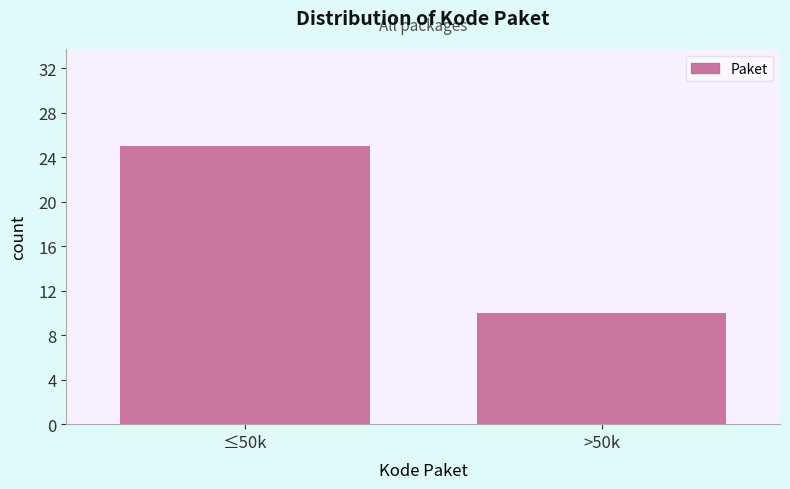

Reading left to right, transcribe all the data shown in this chart.

25	10